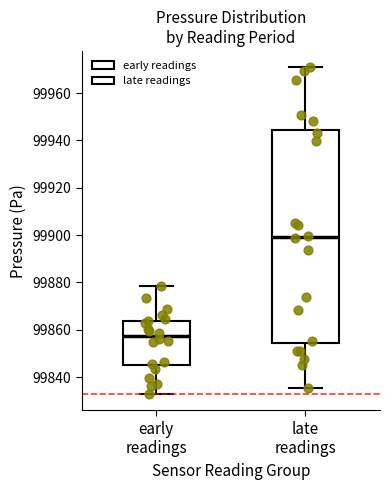

Reading left to right, read every box against the y-axis: the position of its median line, the range the box covers, and the ends of its whiskers. The values are not printed on the chart, so give them approximately, as read against the axis.

early readings: median 99858, box 99846 to 99864, whiskers 99832 to 99878
late readings: median 99900, box 99854 to 99944, whiskers 99836 to 99970